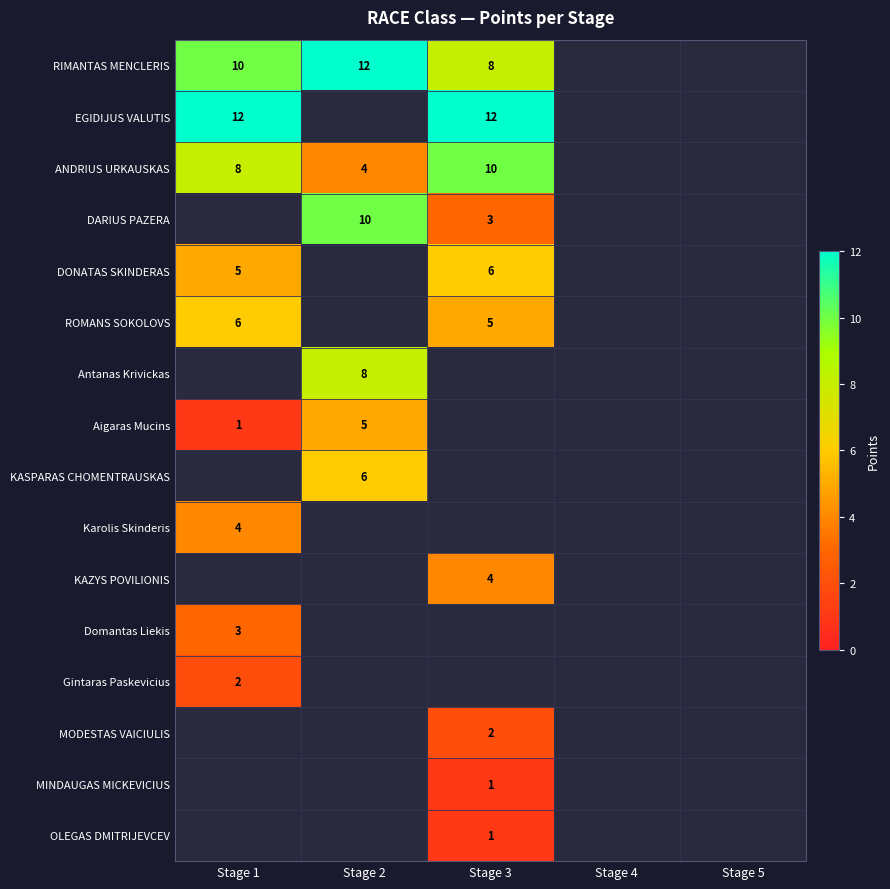

Is it true that DARIUS PAZERA equals 10 at Stage 2?

True